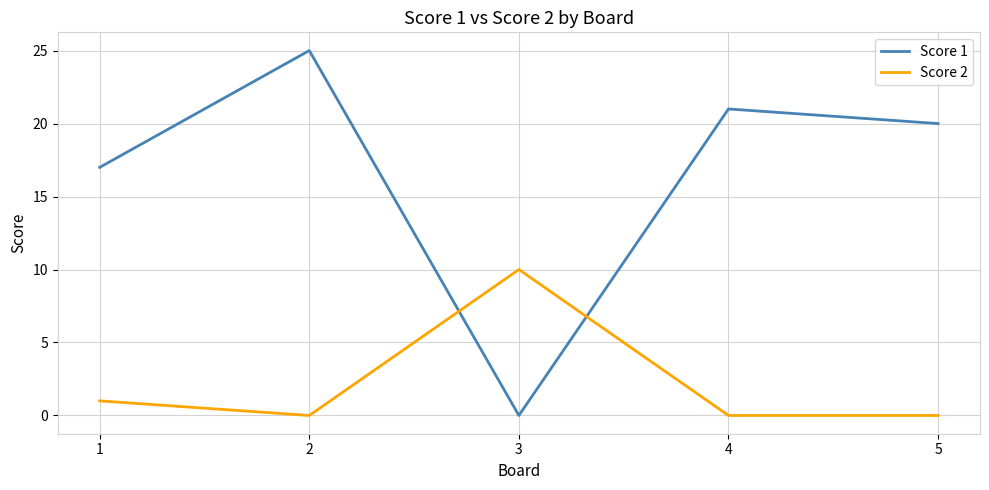

Between 2 and 5, which series saw the biggest shift?

Score 1